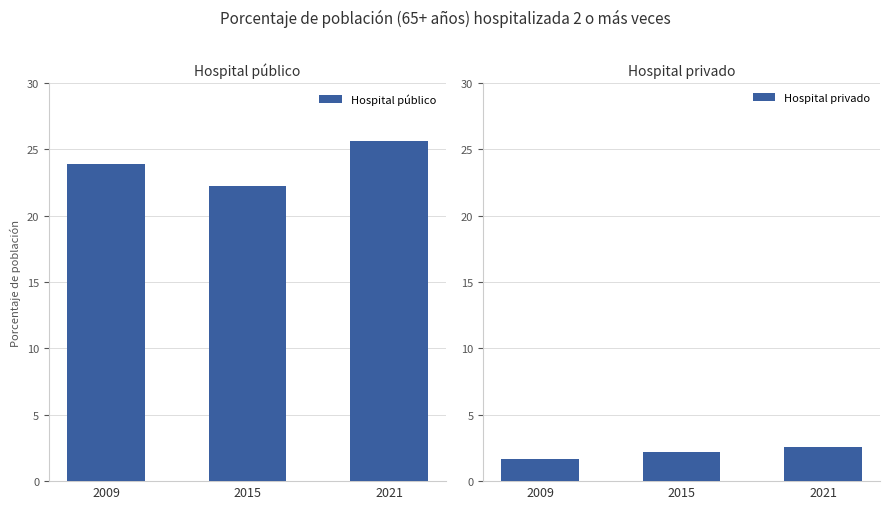

At which label does Hospital privado reach its peak?

2021